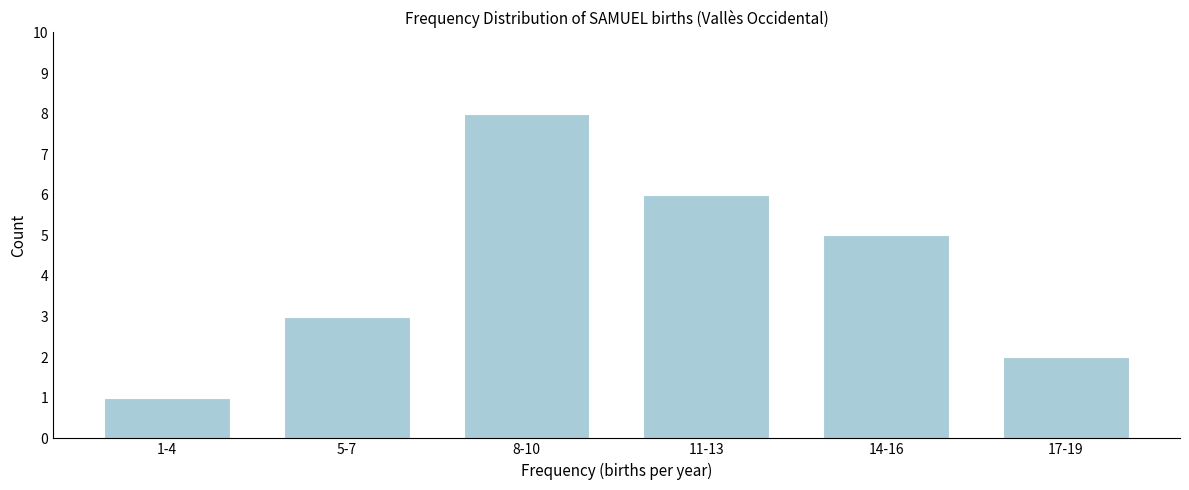

Reading left to right, what are all the values shown in this chart?

1-4=1	5-7=3	8-10=8	11-13=6	14-16=5	17-19=2